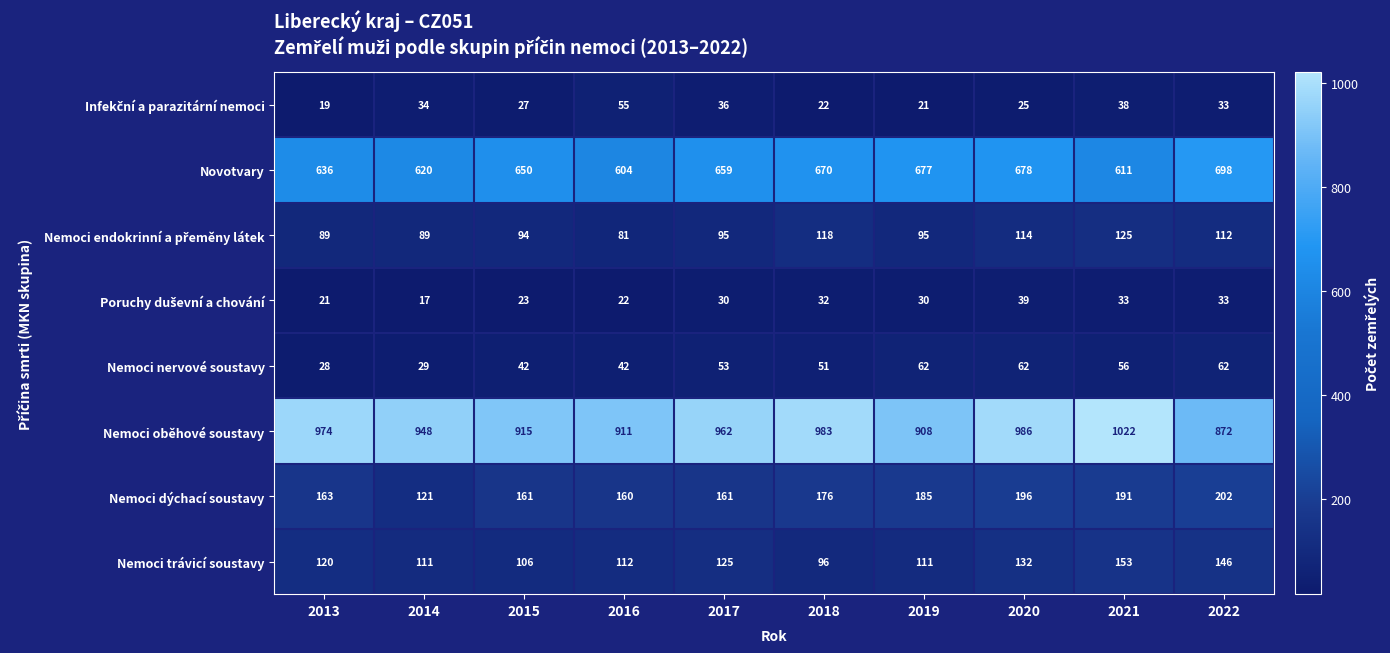

What is the total value across all series at 2014?

1969